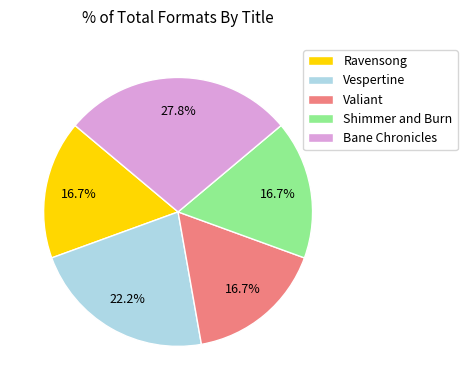

How many slices are in this pie chart?

5